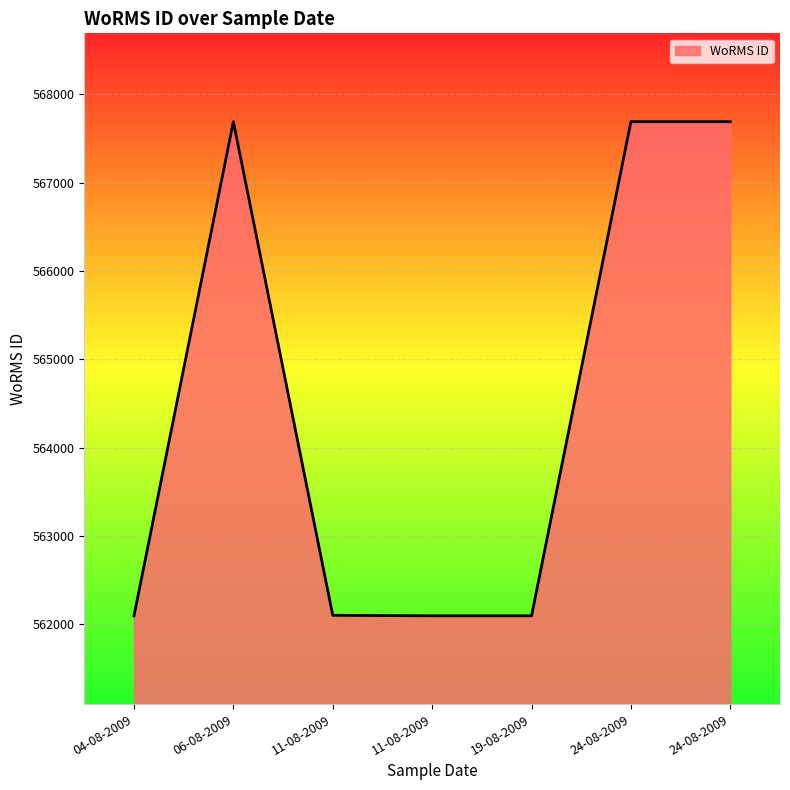

The chart shows a value of 567691 at 24-08-2009. True or false?

True